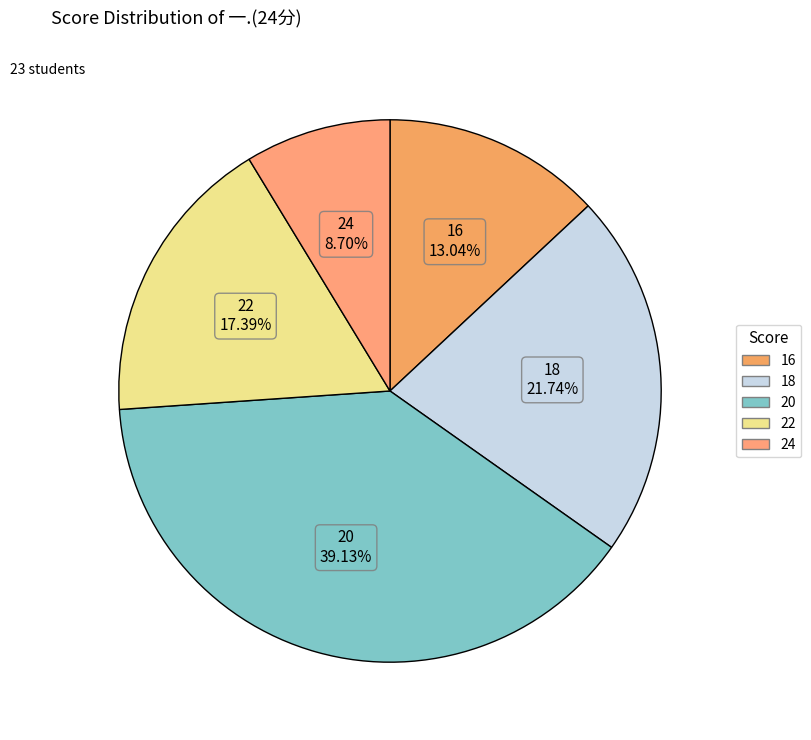

Count the number of slices in the pie.

5